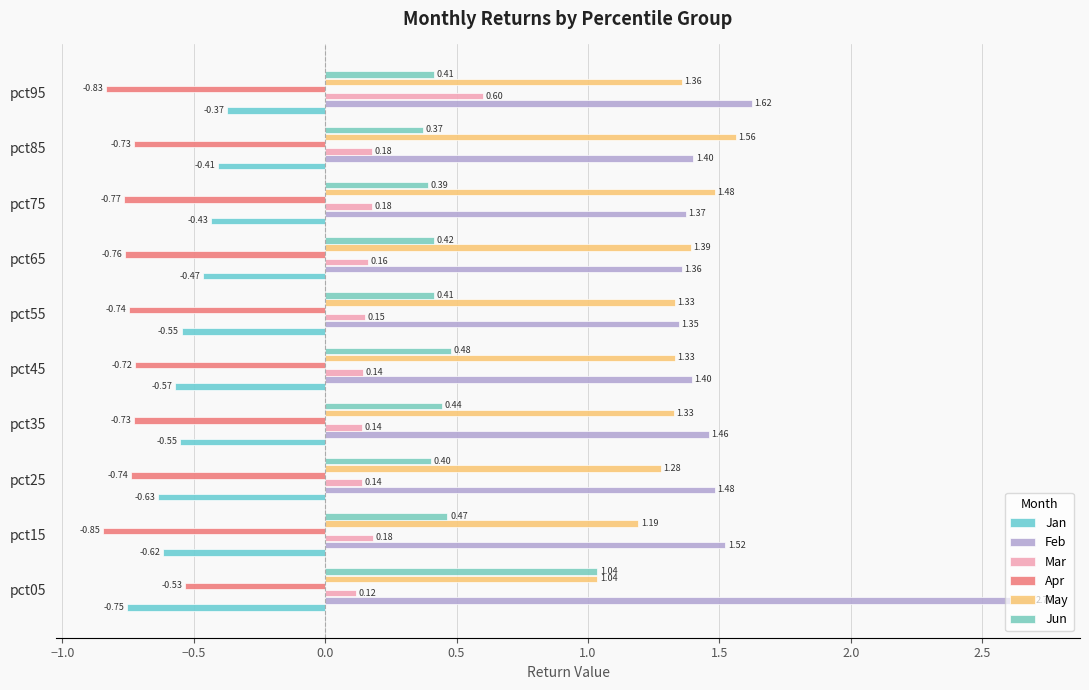

How many categories are shown in the chart?

10